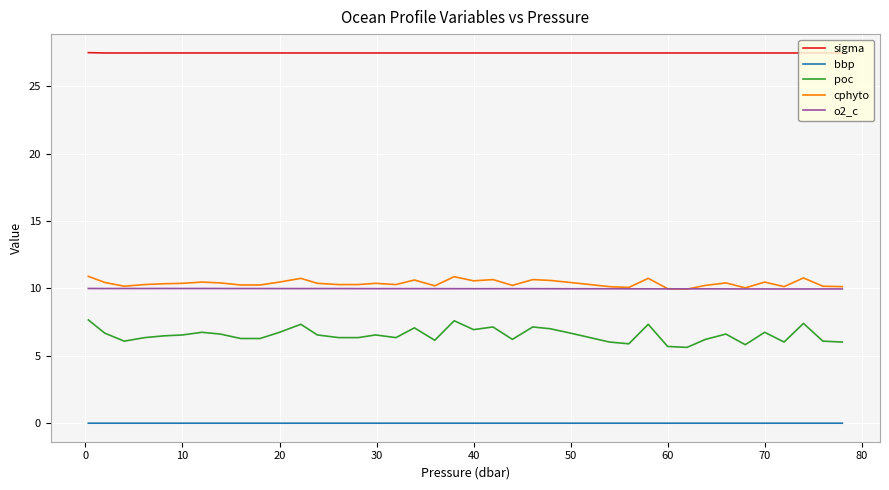

Which series has the largest total across all categories?

sigma